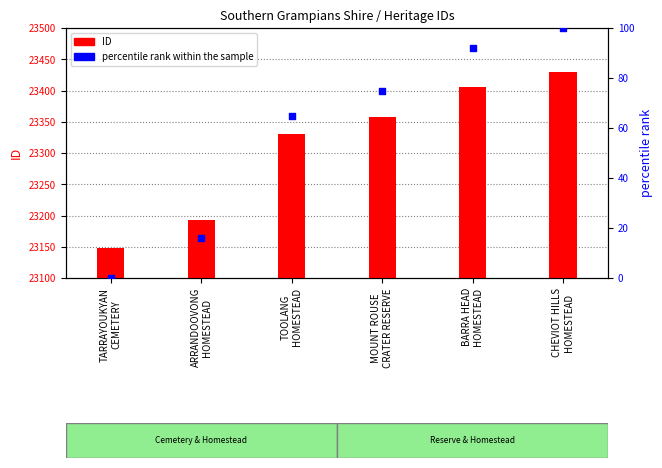

What are all the series names shown in the legend?

ID, percentile rank within the sample